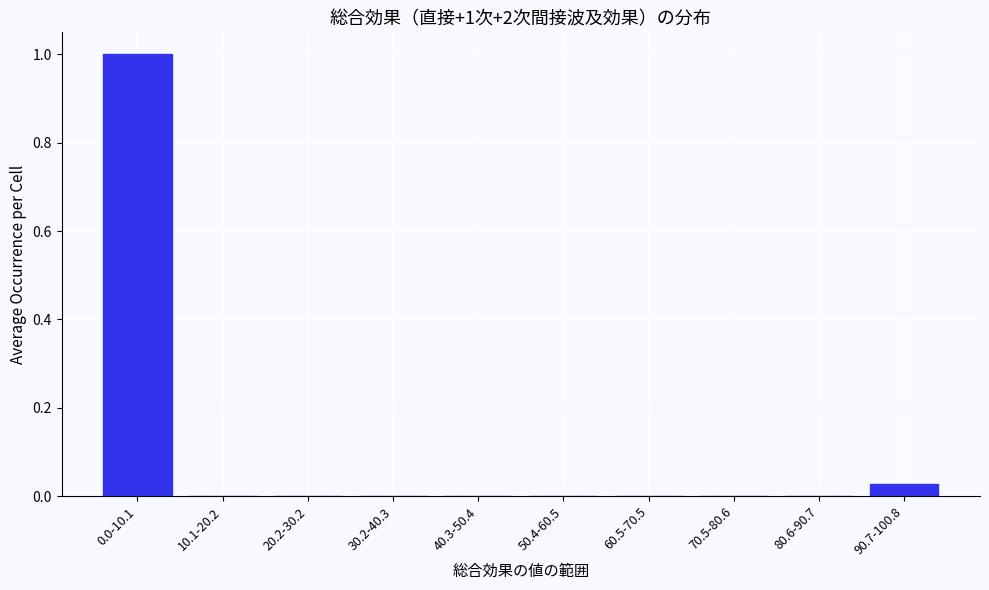

What is the greatest value displayed?

1.0